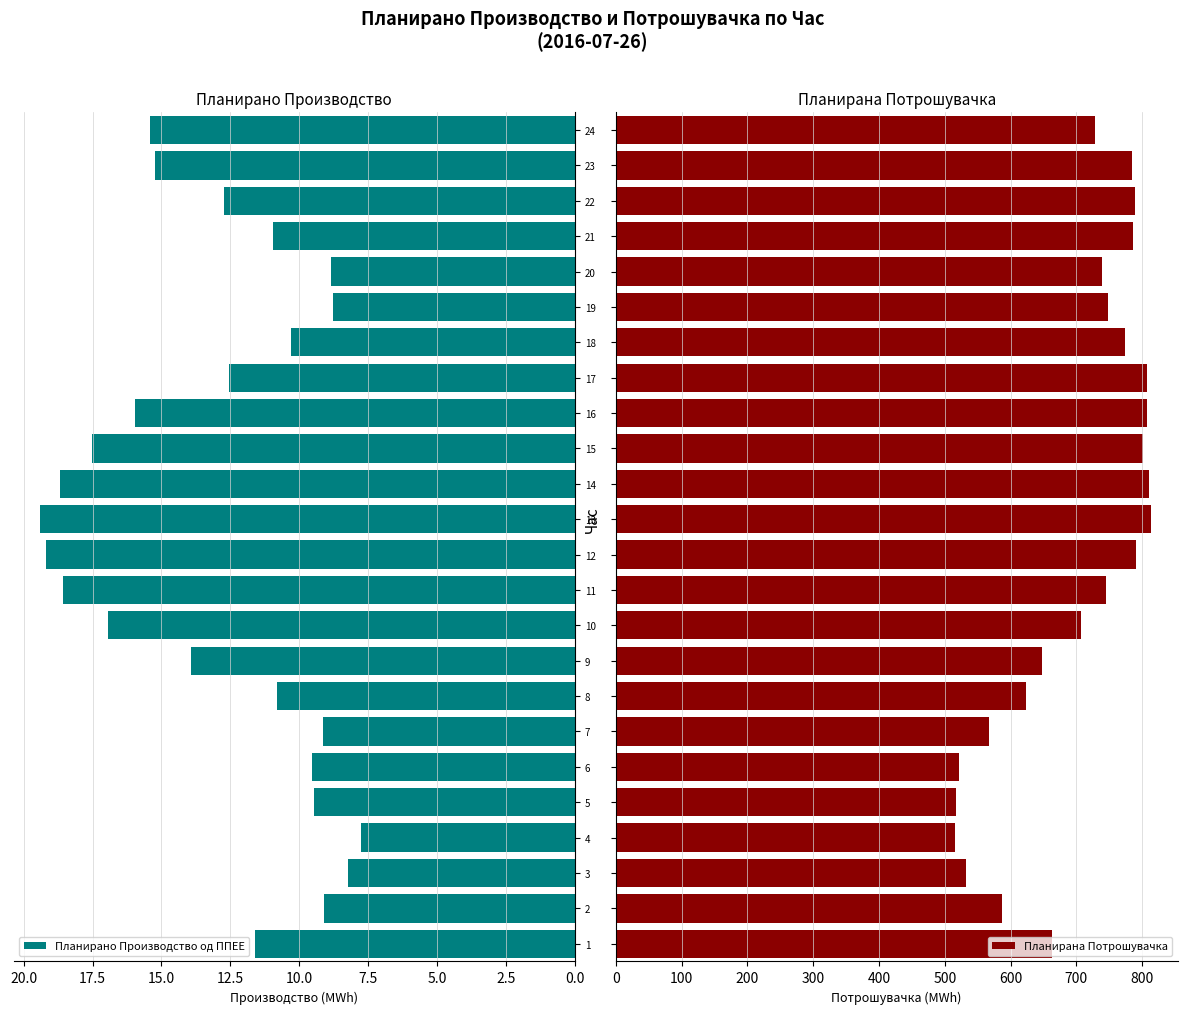

List the series in order of their overall mean, highest first.

Планирана Потрошувачка, Планирано Производство од ППЕЕ